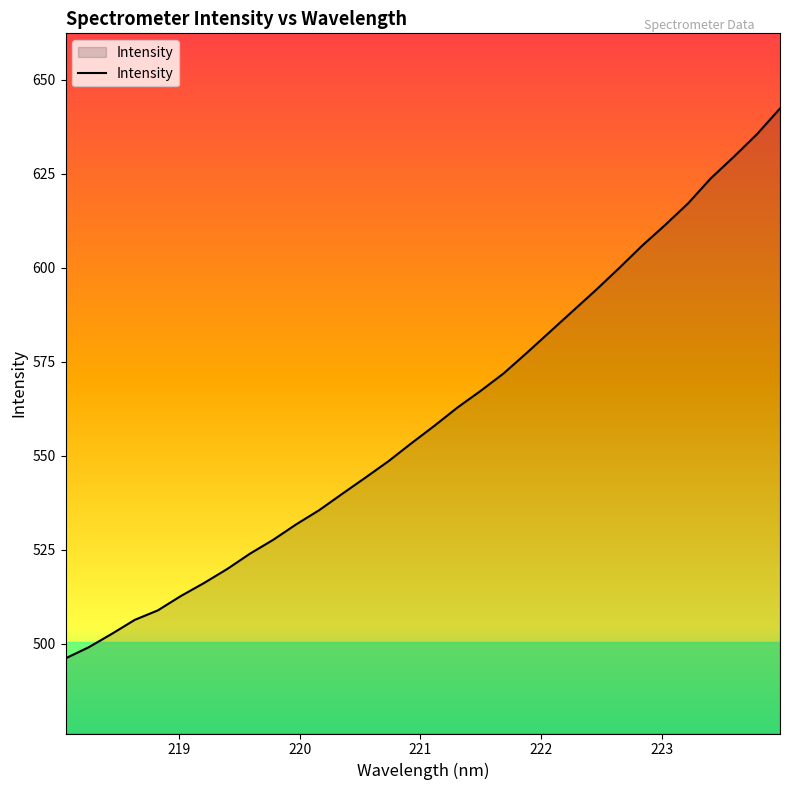

What is the greatest value displayed?

642.4